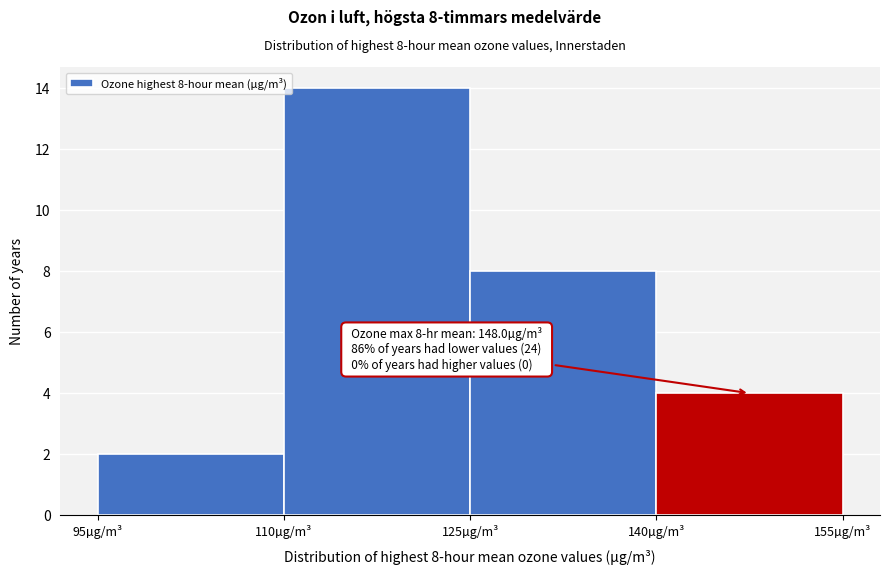

Which range on the x-axis has the tallest bar?

110 to 125